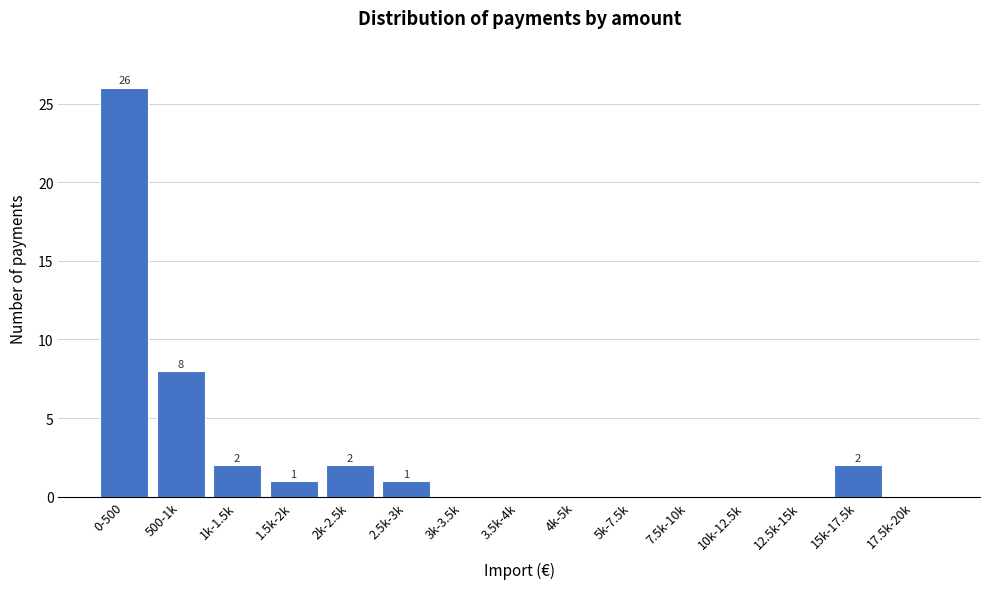

Reading right to left, extract all data points from this chart.

17.5k-20k=0	15k-17.5k=2	12.5k-15k=0	10k-12.5k=0	7.5k-10k=0	5k-7.5k=0	4k-5k=0	3.5k-4k=0	3k-3.5k=0	2.5k-3k=1	2k-2.5k=2	1.5k-2k=1	1k-1.5k=2	500-1k=8	0-500=26